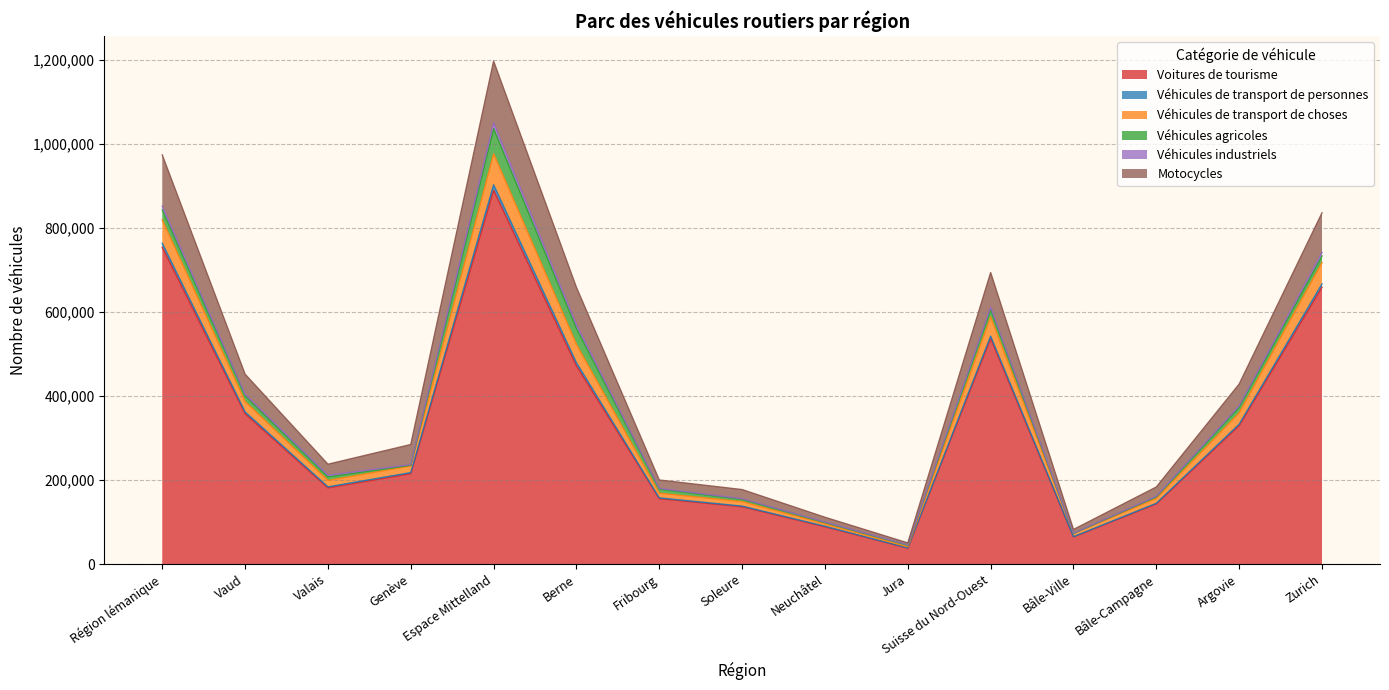

What is the minimum value for Voitures de tourisme?

37801